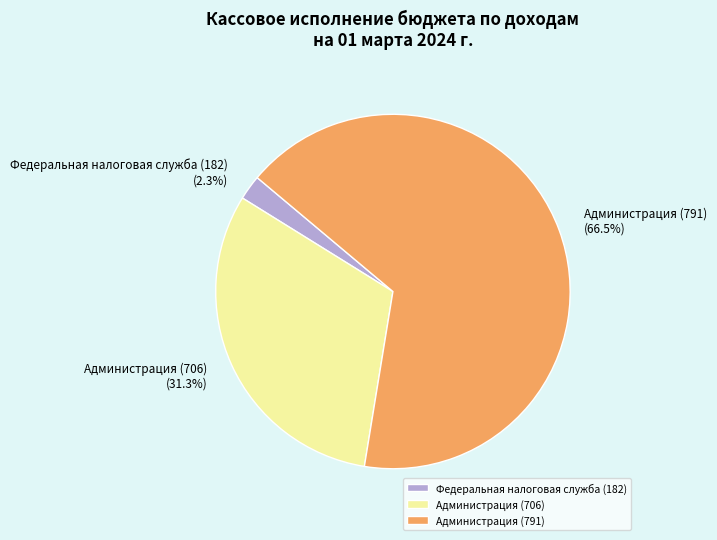

Combined, what portion of the pie is Федеральная налоговая служба (182) and Администрация (791)?

68.7%